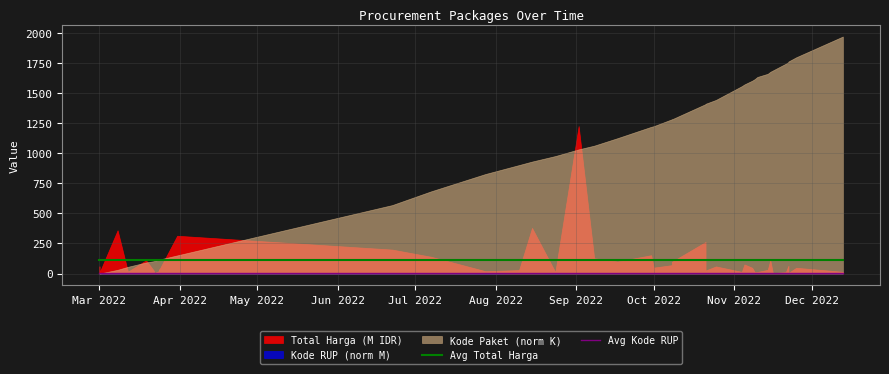

Where is Avg Total Harga nearest to the value 109?

Mar 2022